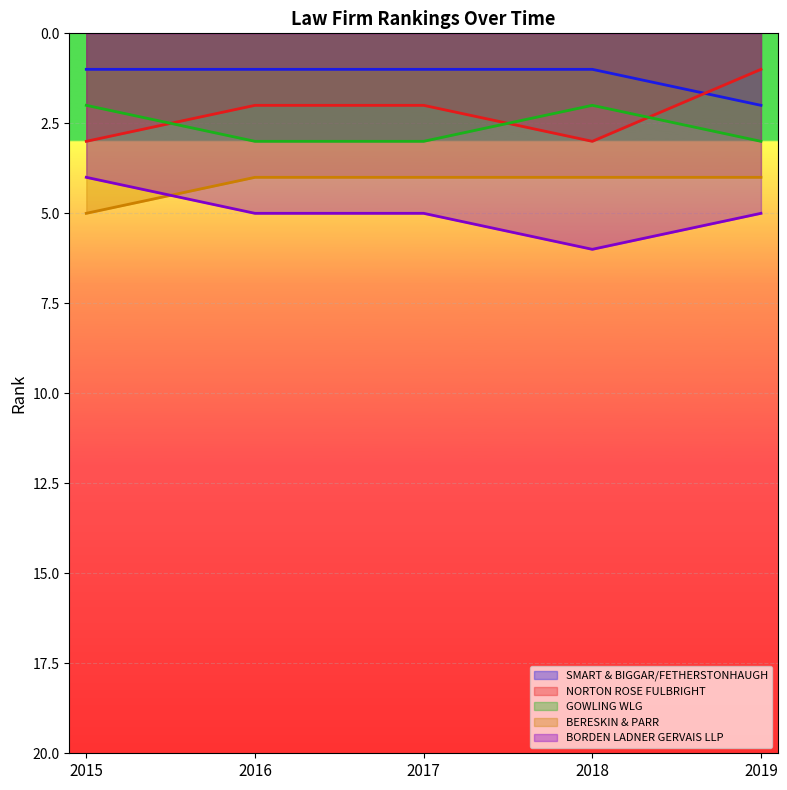

How many values in the BORDEN LADNER GERVAIS LLP series exceed 5?

1